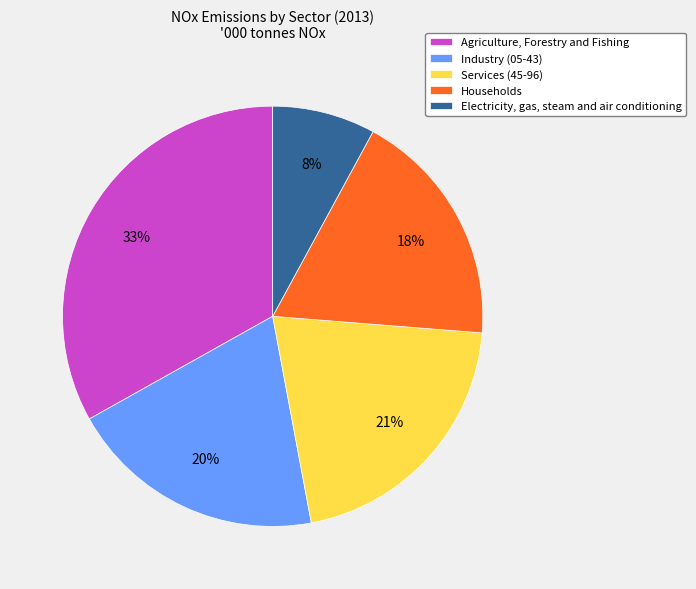

Rank the categories by value from highest to lowest.

Agriculture, Forestry and Fishing, Services (45-96), Industry (05-43), Households, Electricity, gas, steam and air conditioning